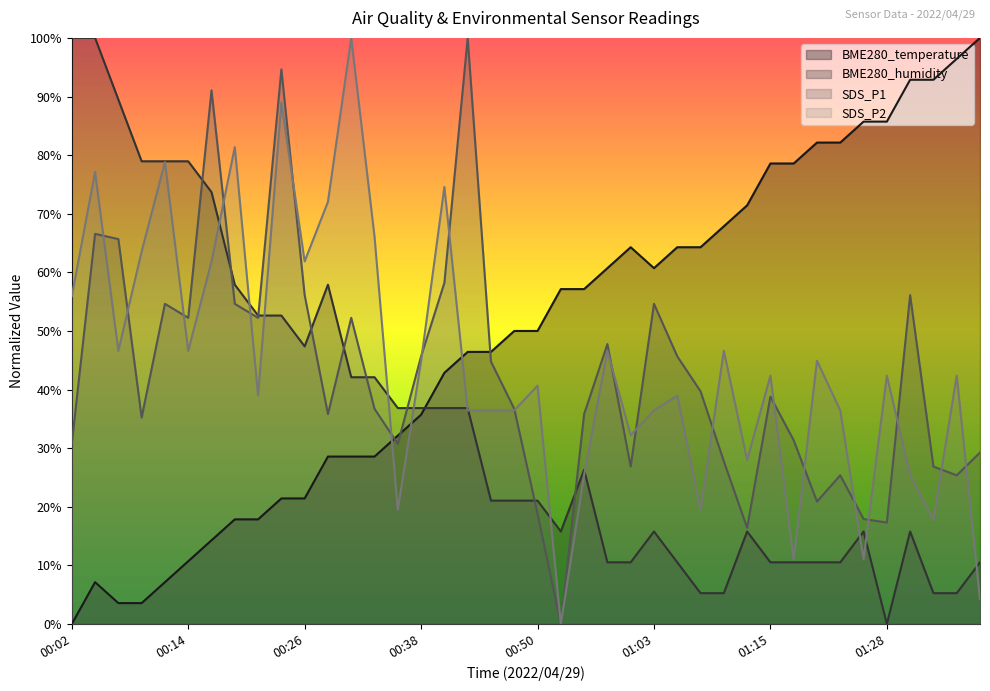

Which category has the lowest value across all series?

00:02